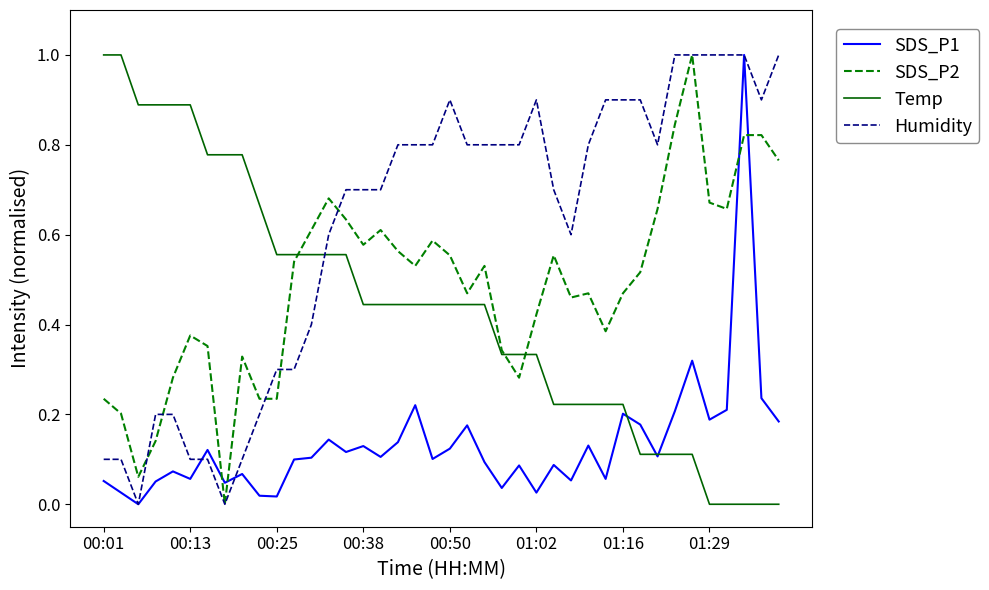

Is this an area chart (filled region under the line)?

No